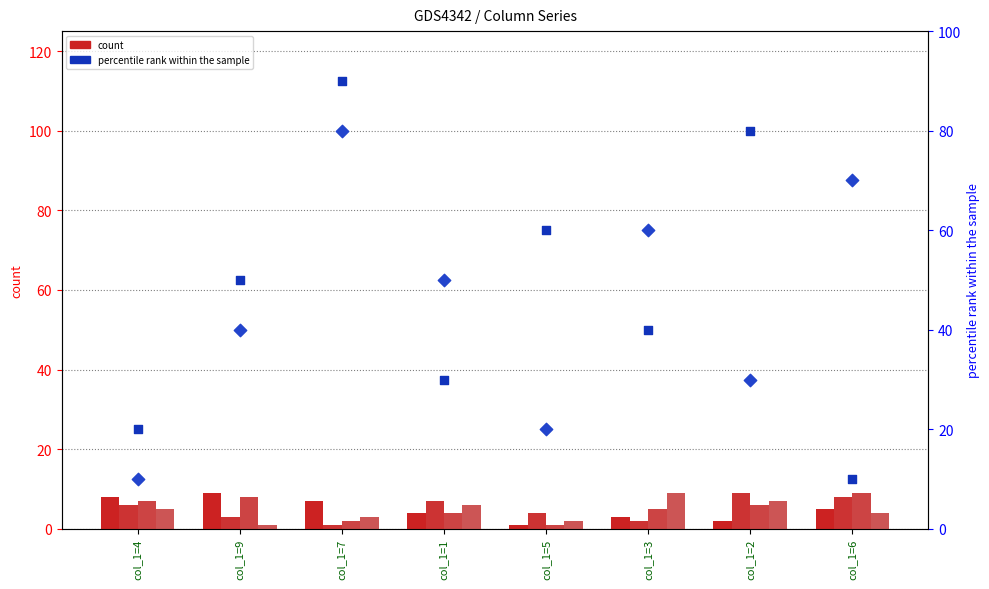

At which category is the sum across all series the highest?

col_1=7